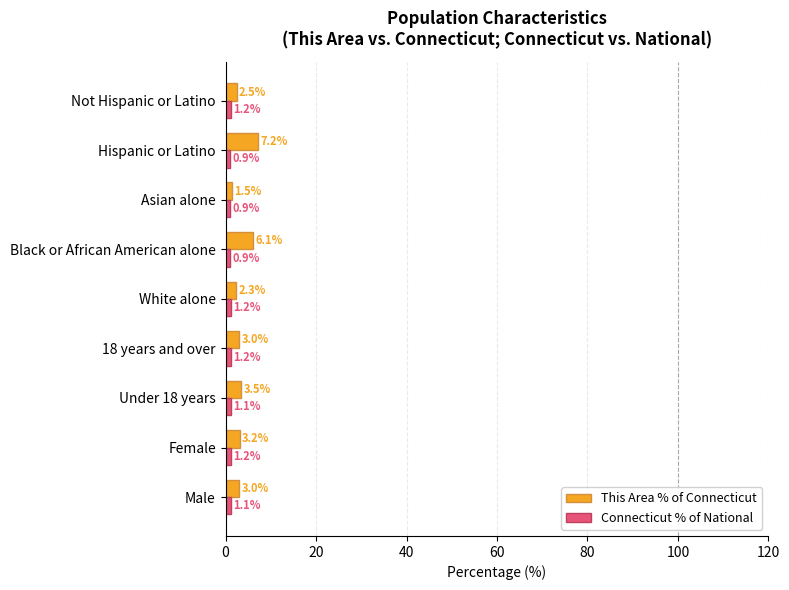

Which series has the largest total across all categories?

This Area % of Connecticut